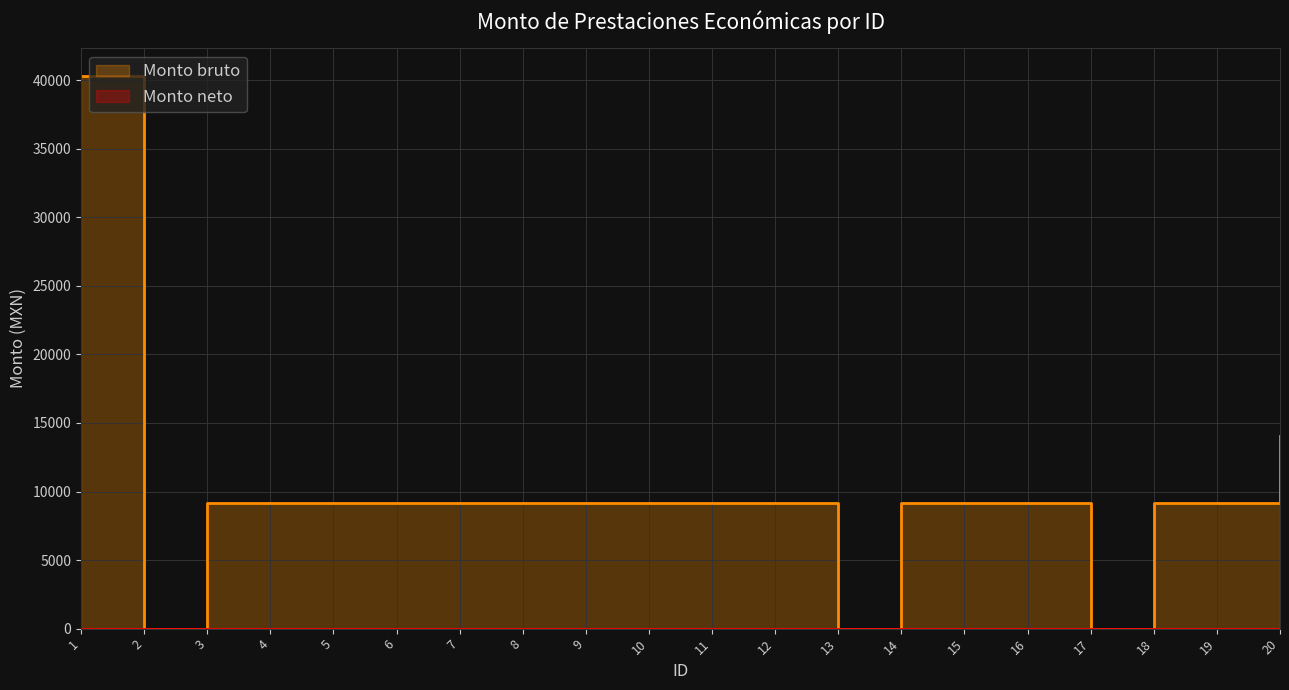

What is the difference between the second highest and minimum values?

14015.5